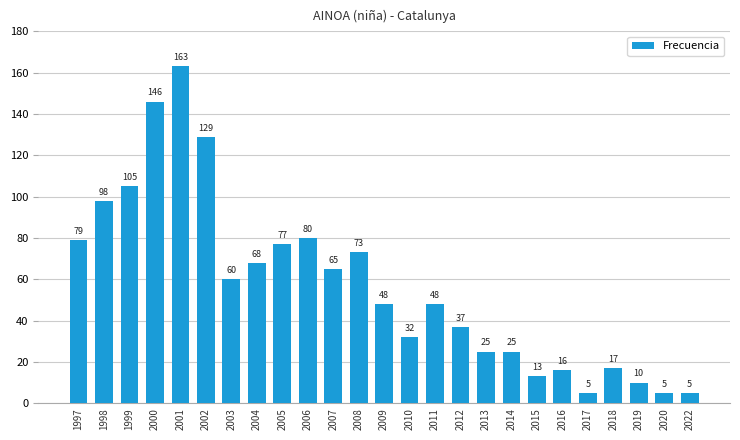

Between 2002 and 2018, which is larger?

2002